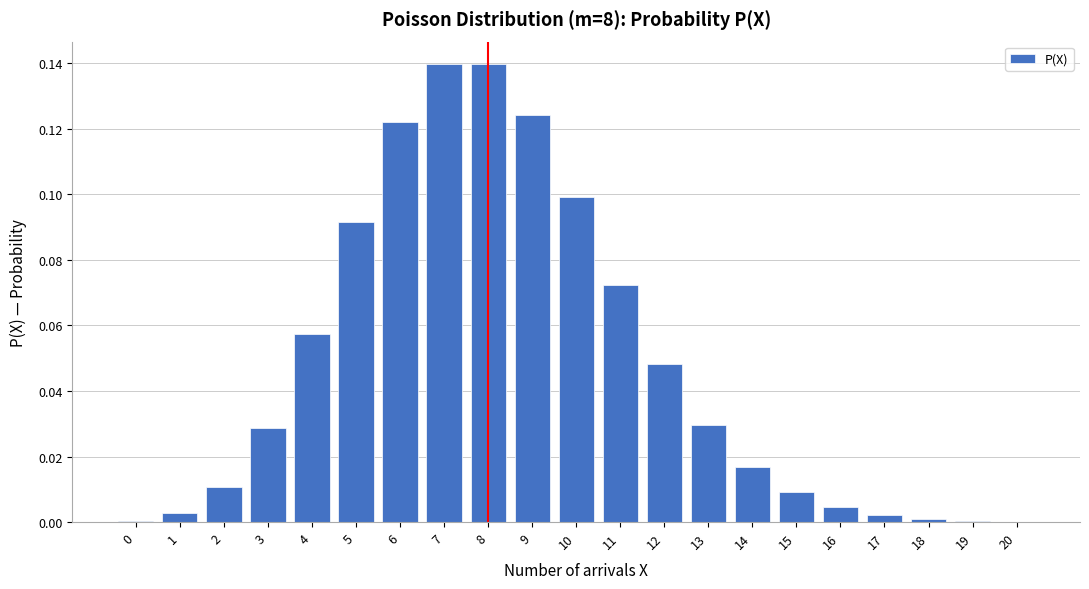

The value at 13 is 0.1. True or false?

False